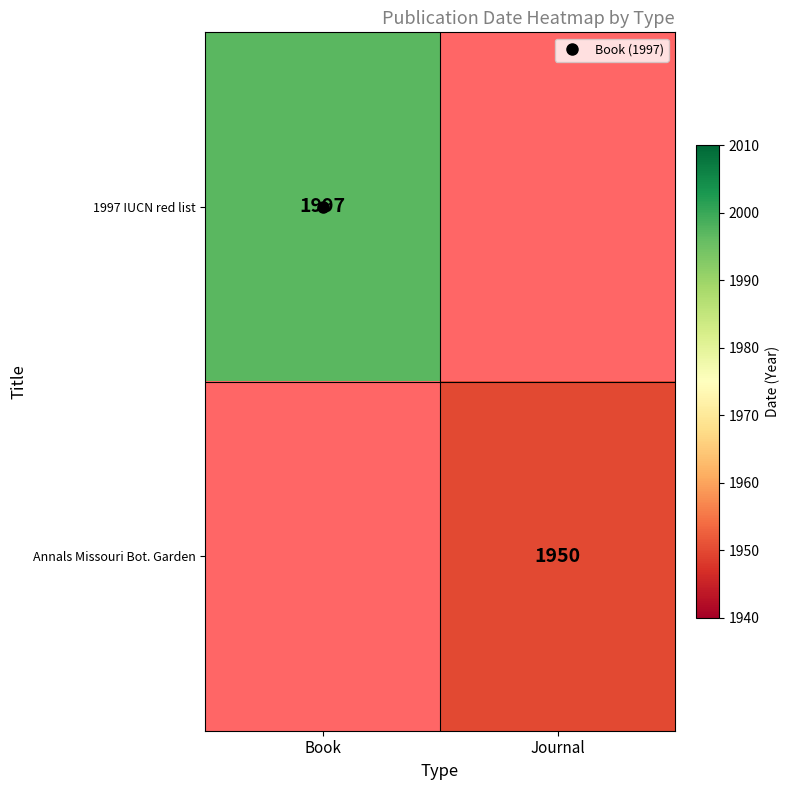

Which label corresponds to the largest value in the chart?

Book